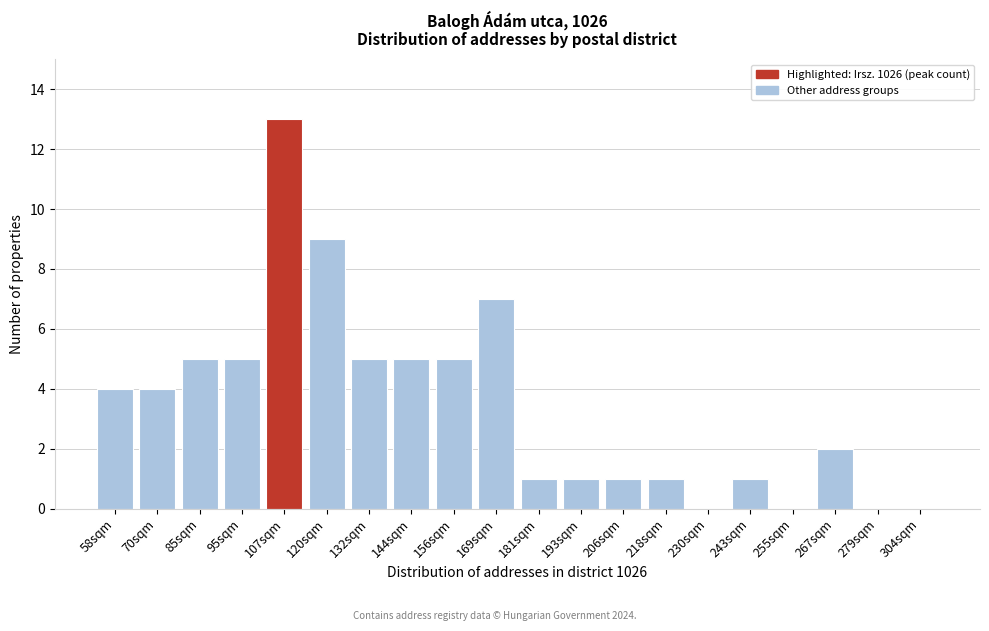

Reading left to right, list all the values displayed in this chart.

58sqm=4	70sqm=4	85sqm=5	95sqm=5	107sqm=13	120sqm=9	132sqm=5	144sqm=5	156sqm=5	169sqm=7	181sqm=1	193sqm=1	206sqm=1	218sqm=1	230sqm=0	243sqm=1	255sqm=0	267sqm=2	279sqm=0	304sqm=0